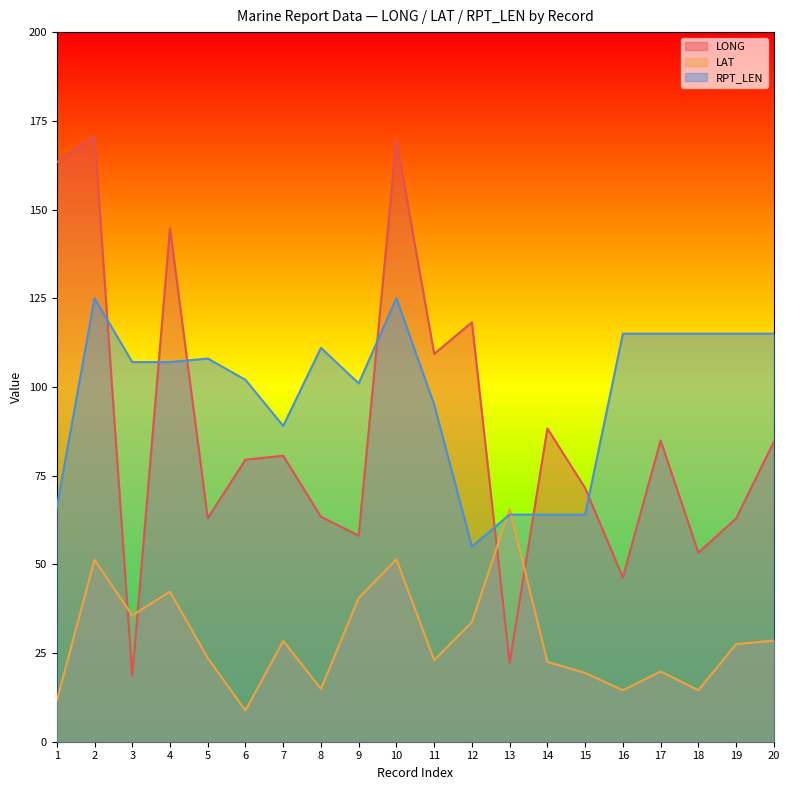

What is the difference between the highest and lowest values at 2?

119.5